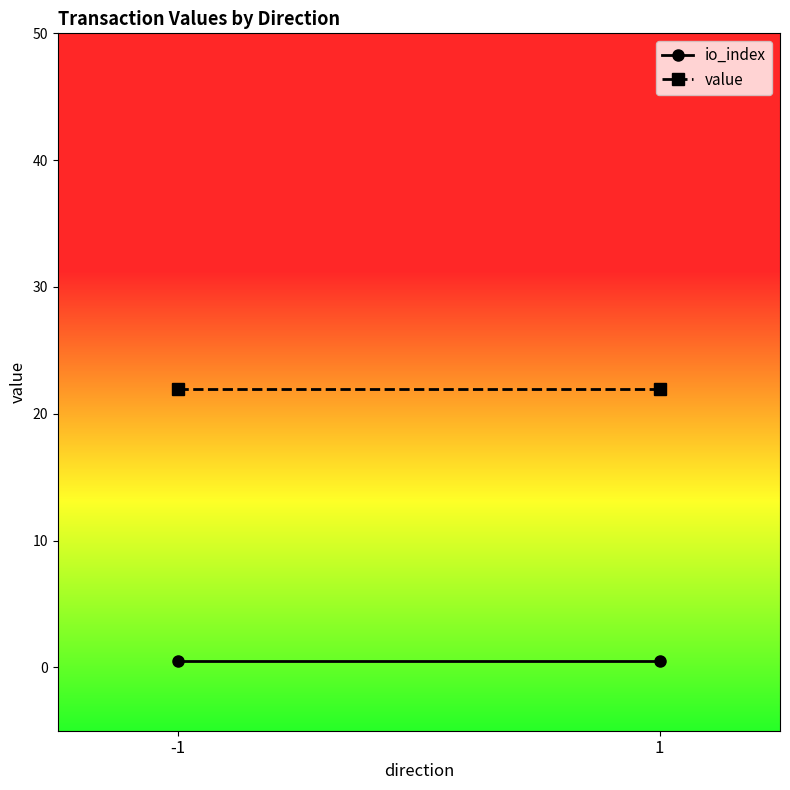

At which label is io_index closest to 0?

-1